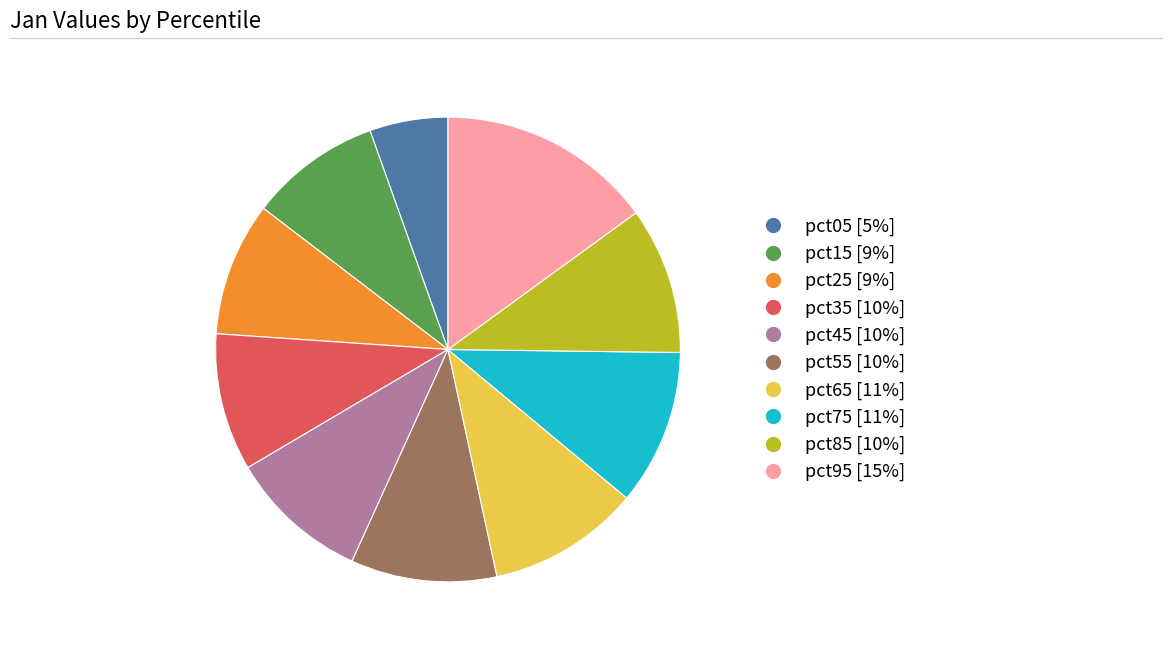

Count the number of slices in the pie.

10